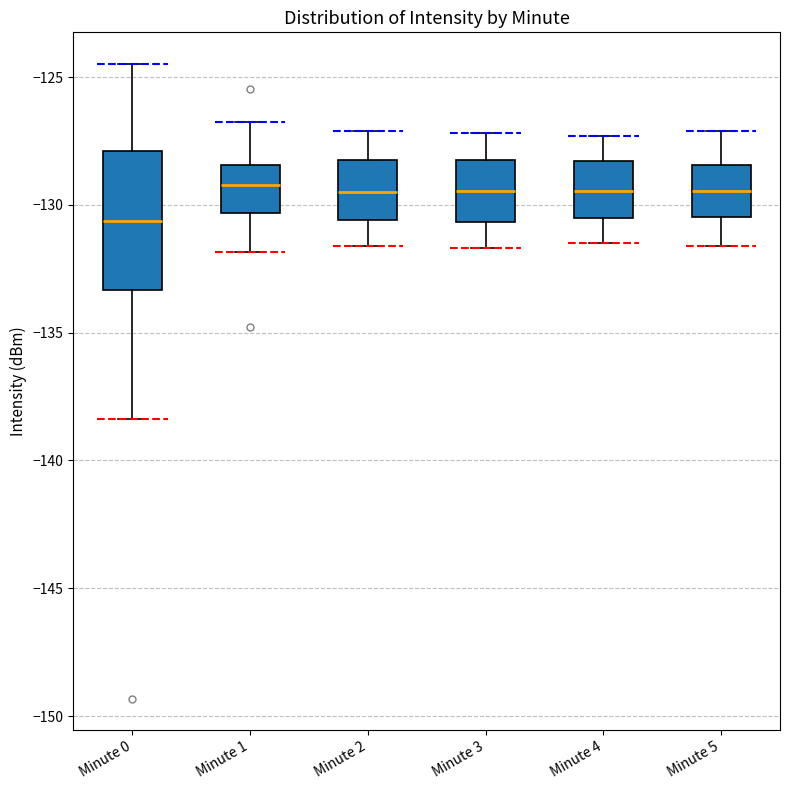

Which box is the tallest, from its lower edge to its upper edge?

Minute 0